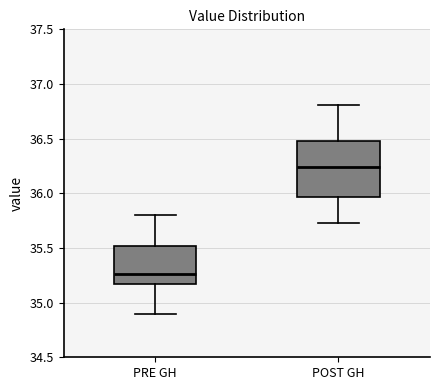

Which box's median line is the highest?

POST GH